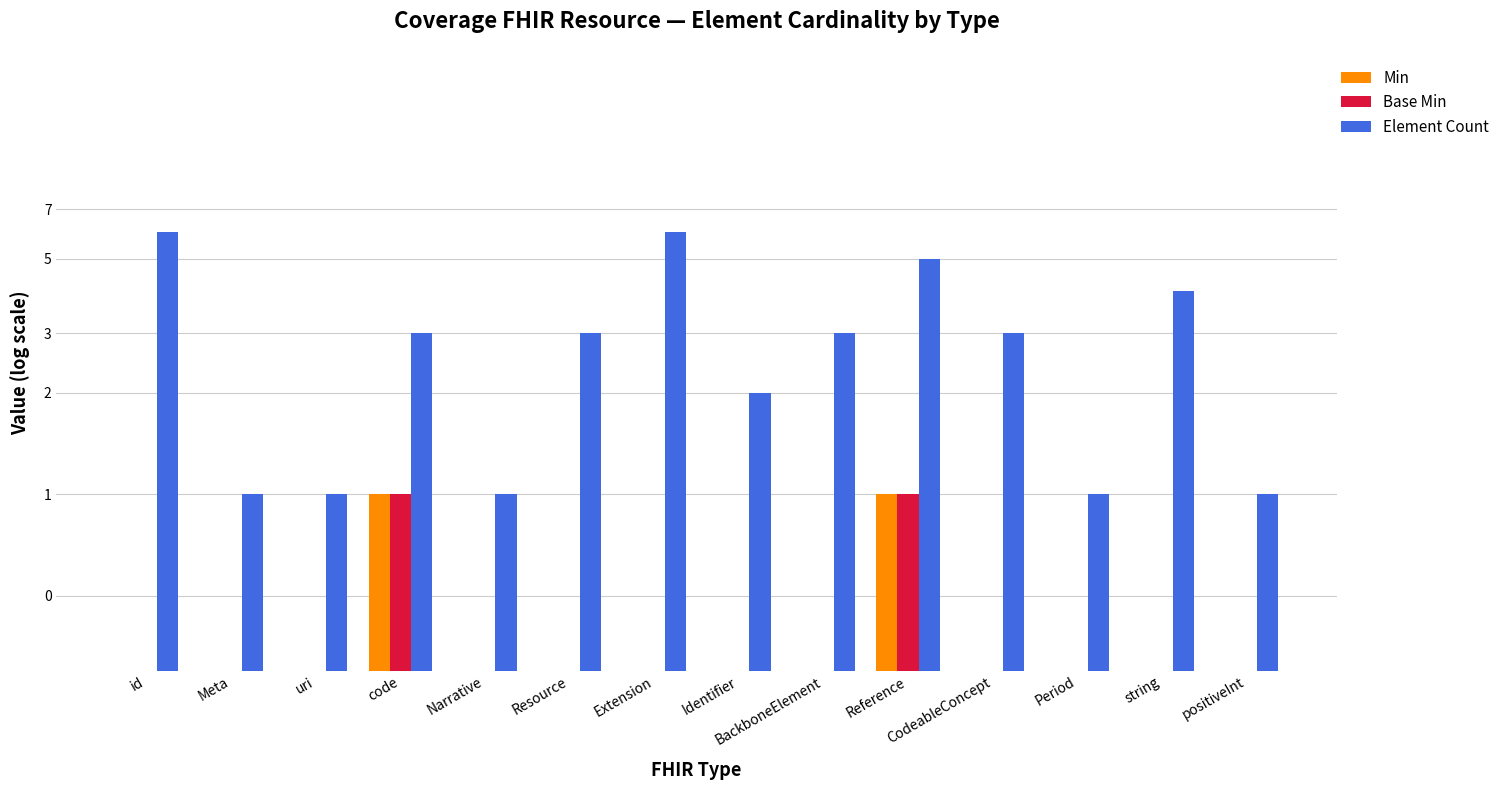

What is the difference between the maximum and minimum values in the Min series?

1